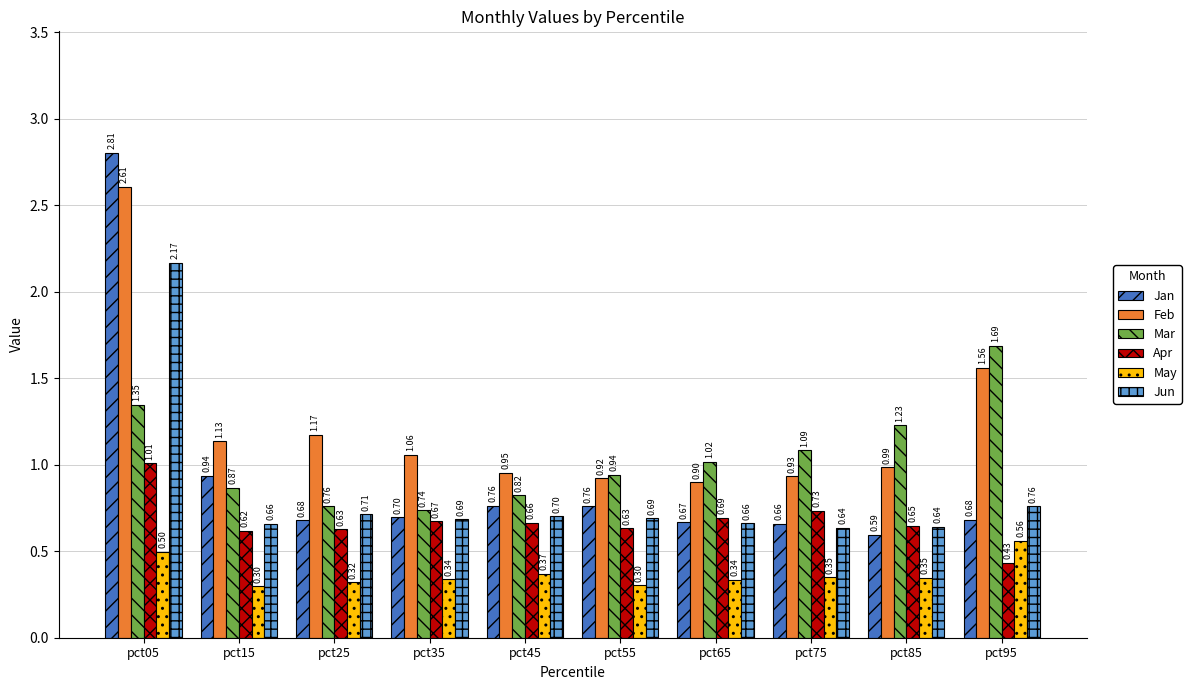

What is the sum of the Feb values at pct05 and pct95?

4.2